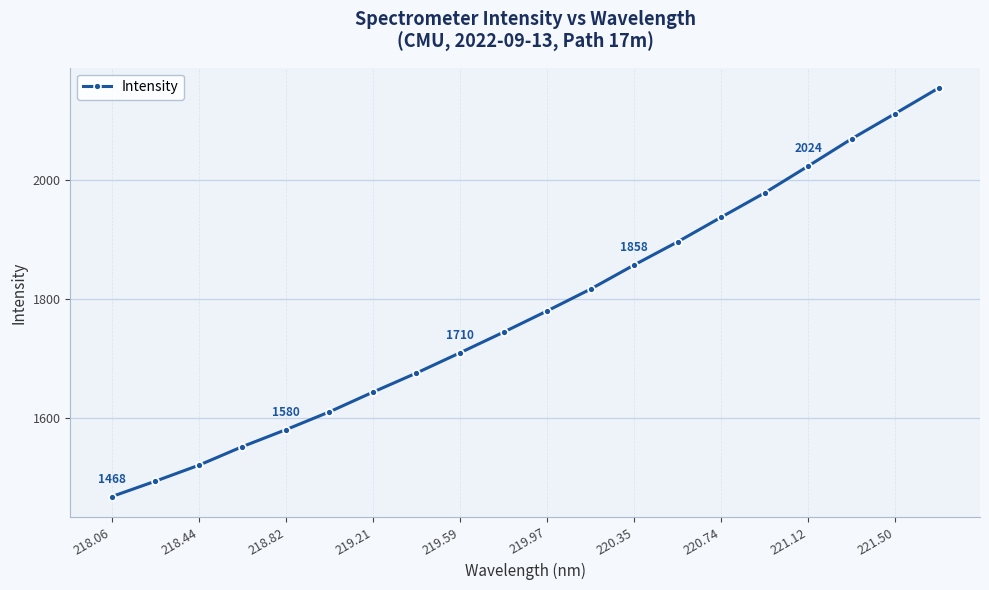

Count the number of data series in this chart.

1